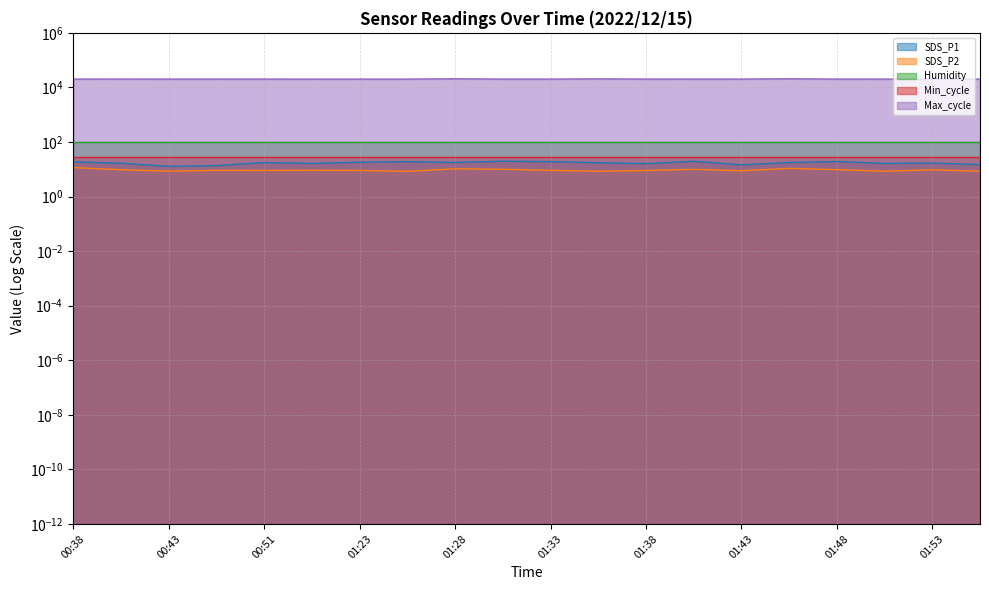

What is the difference between the highest and lowest values at 00:41?

20246.4